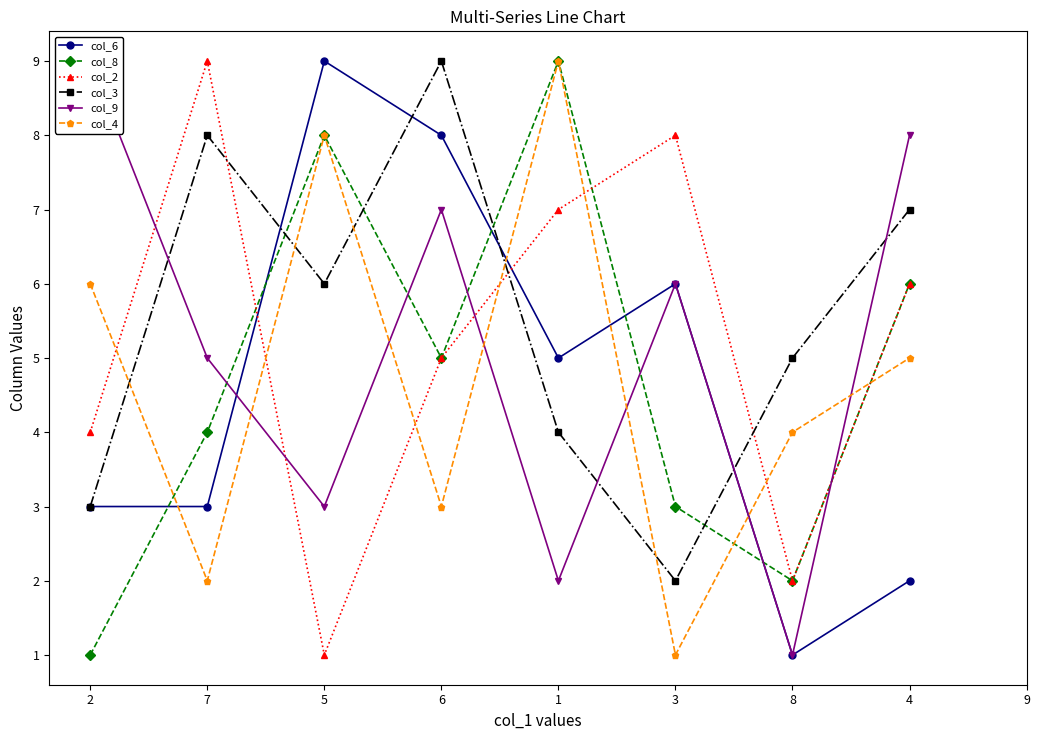

At which label is col_8 closest to 5?

6